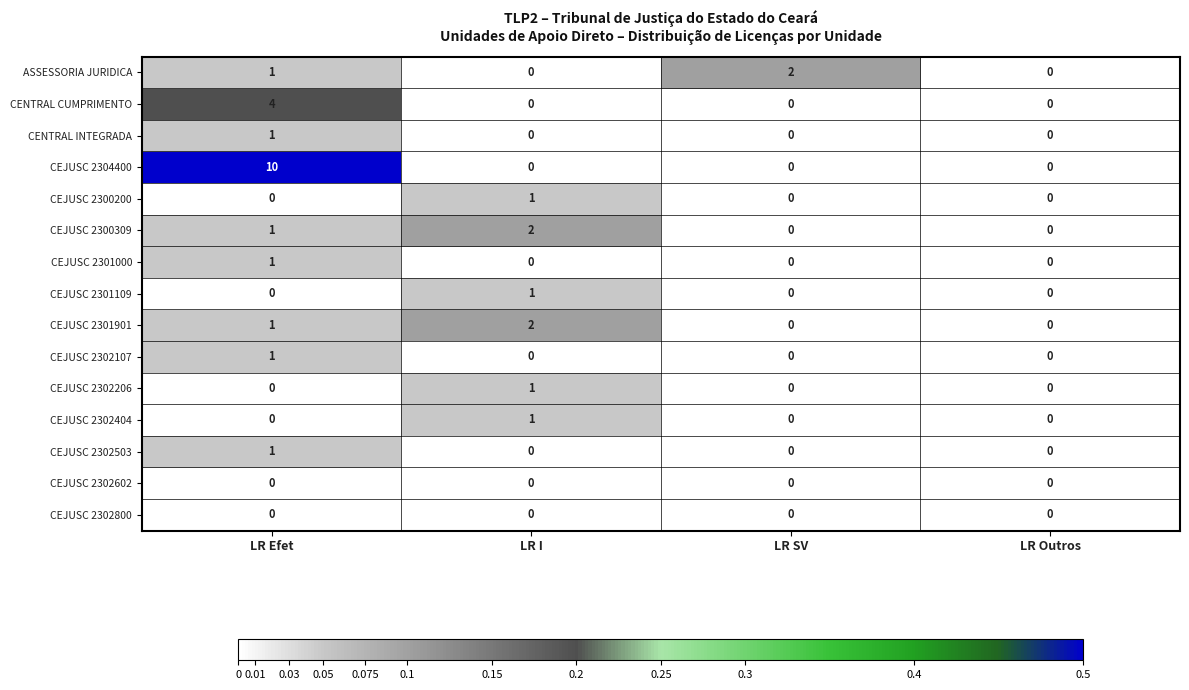

The CEJUSC 2301109 series shows 0 at LR SV. True or false?

True